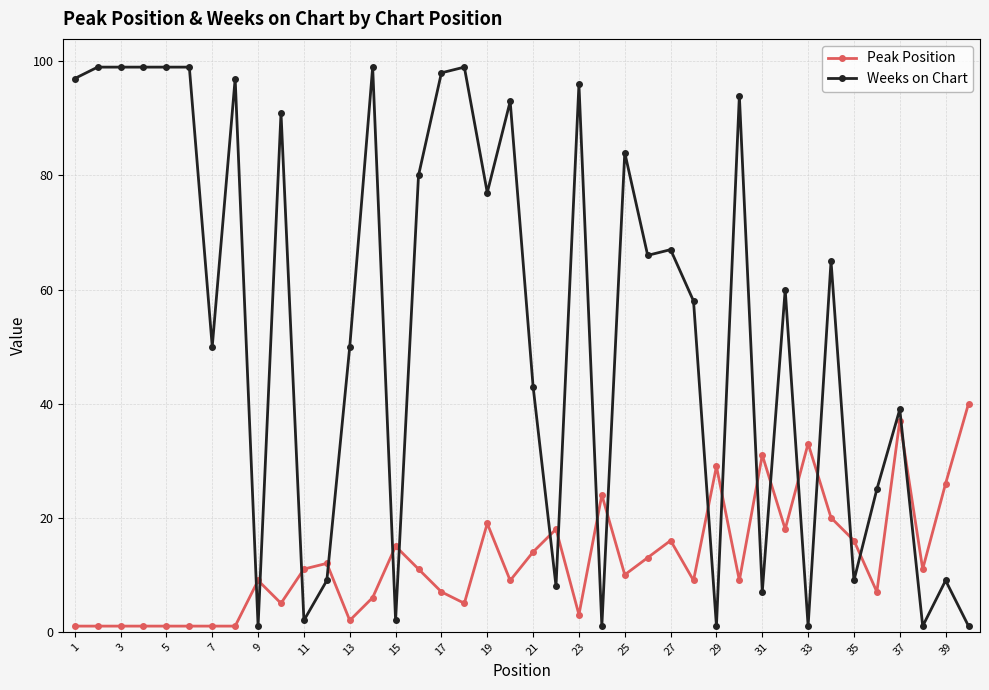

What is the maximum value for Peak Position?

40